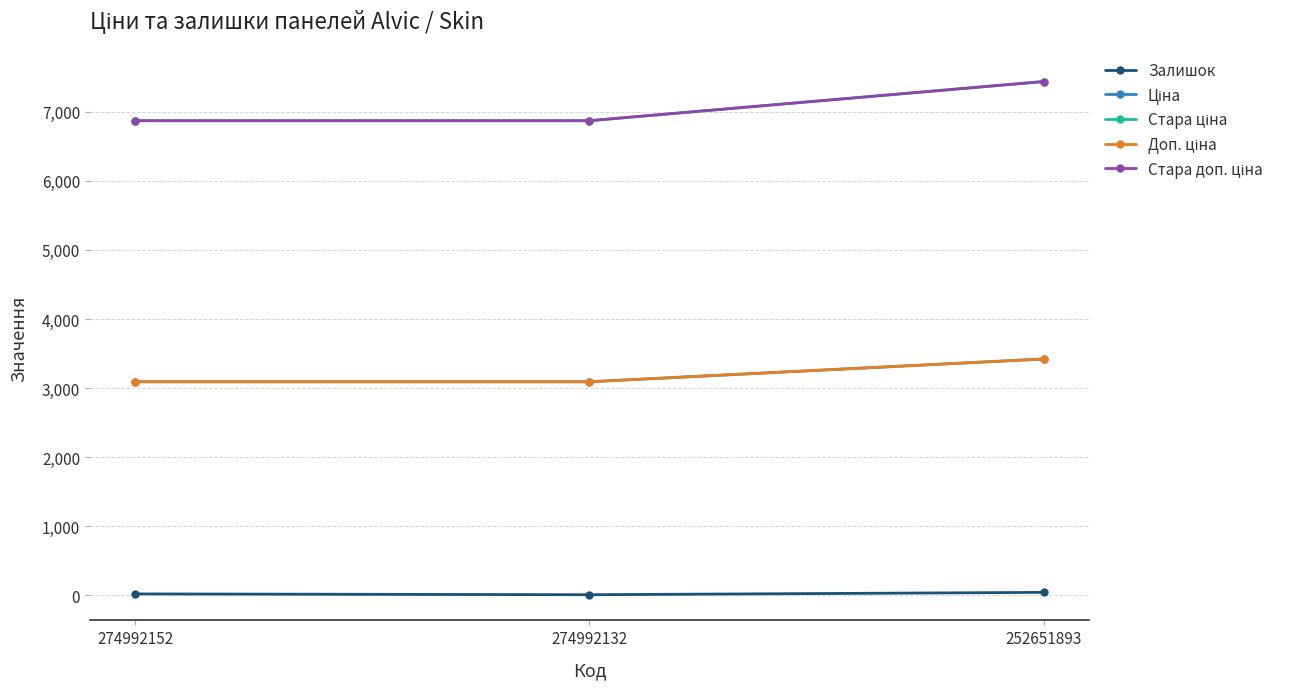

Is this an area chart (filled region under the line)?

No